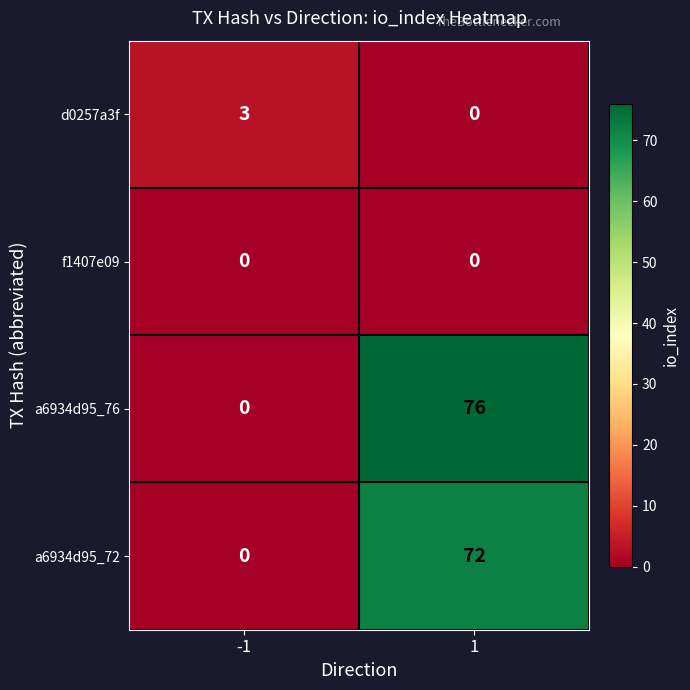

At how many categories does at least one series exceed 55?

1